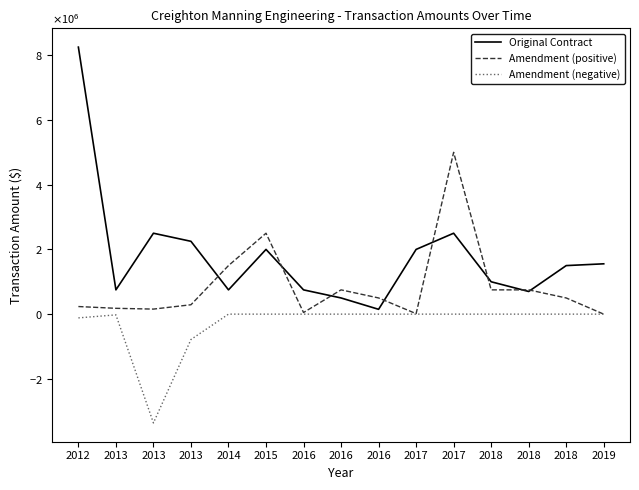

Does the chart display data point markers on the line(s)?

No